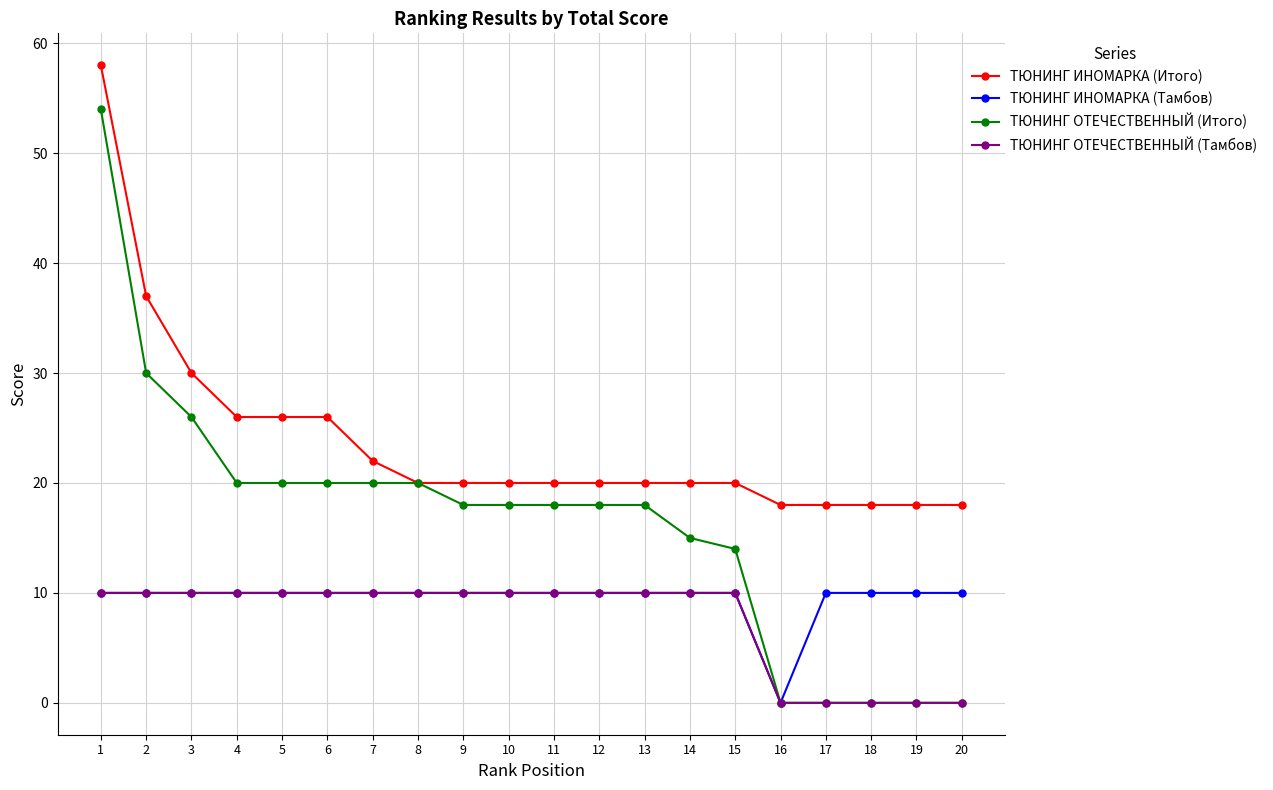

Reading left to right, what are all the values shown in this chart?

ТЮНИНГ ИНОМАРКА (Итого): 1=58	2=37	3=30	4=26	5=26	6=26	7=22	8=20	9=20	10=20	11=20	12=20	13=20	14=20	15=20	16=18	17=18	18=18	19=18	20=18
ТЮНИНГ ИНОМАРКА (Тамбов): 1=10	2=10	3=10	4=10	5=10	6=10	7=10	8=10	9=10	10=10	11=10	12=10	13=10	14=10	15=10	16=0	17=10	18=10	19=10	20=10
ТЮНИНГ ОТЕЧЕСТВЕННЫЙ (Итого): 1=54	2=30	3=26	4=20	5=20	6=20	7=20	8=20	9=18	10=18	11=18	12=18	13=18	14=15	15=14	16=0	17=0	18=0	19=0	20=0
ТЮНИНГ ОТЕЧЕСТВЕННЫЙ (Тамбов): 1=10	2=10	3=10	4=10	5=10	6=10	7=10	8=10	9=10	10=10	11=10	12=10	13=10	14=10	15=10	16=0	17=0	18=0	19=0	20=0